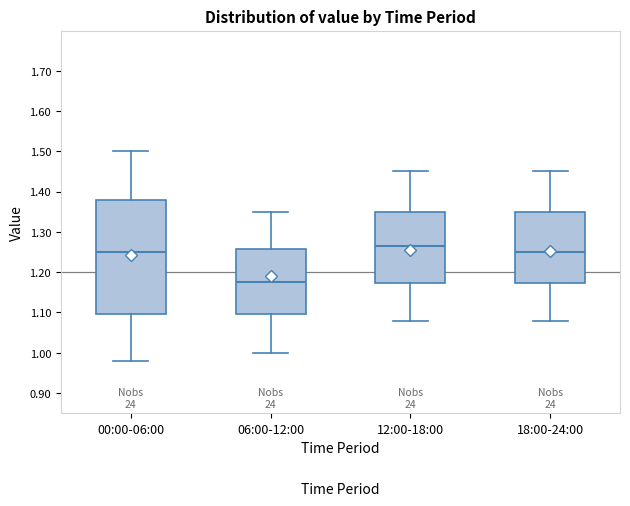

Which box's median line is the highest?

12:00-18:00